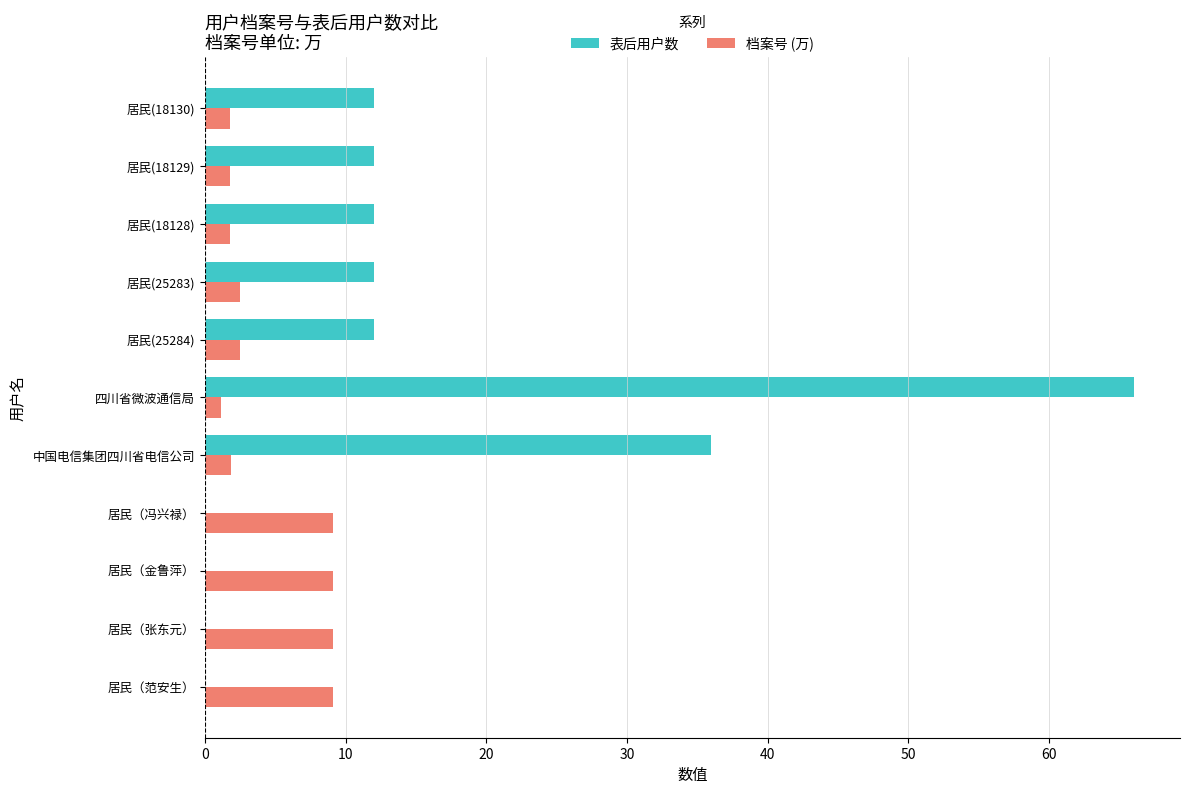

Which series has the largest range (max minus min)?

表后用户数